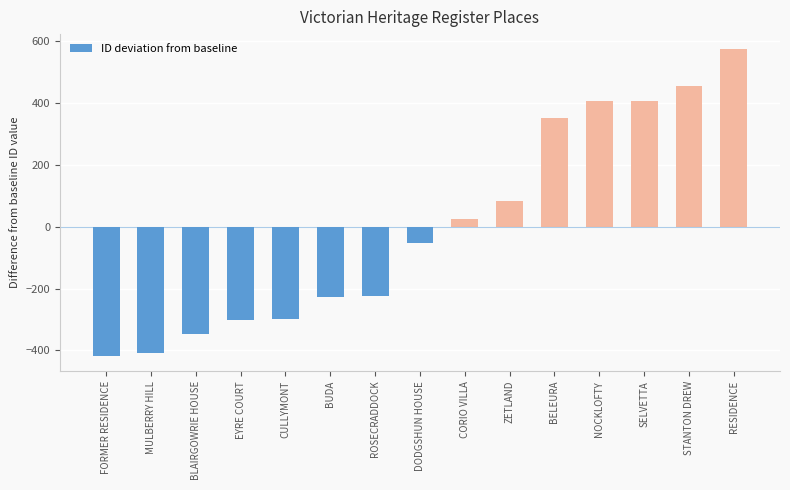

Does the chart contain any negative values?

Yes